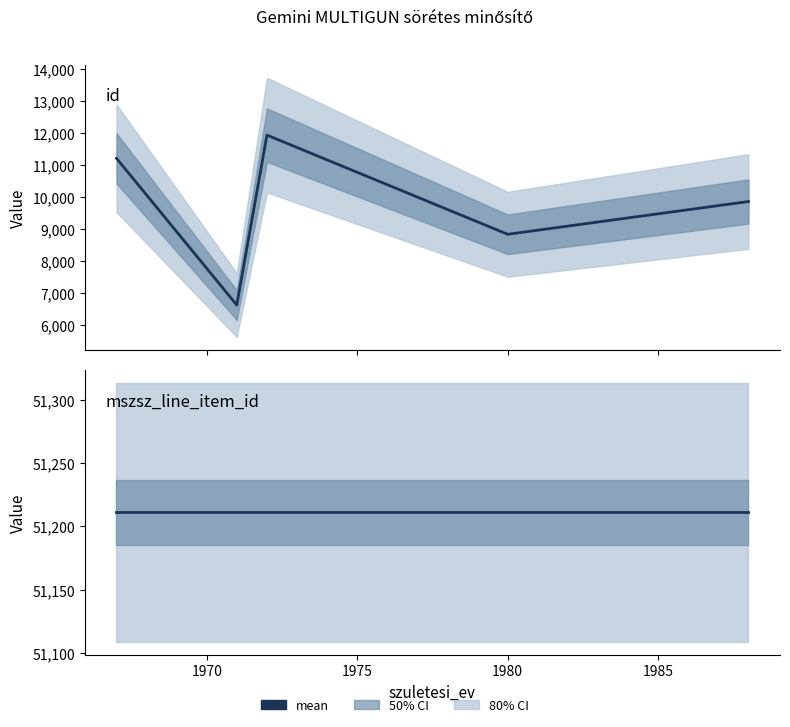

What is the total value across all series at 1980?

60054